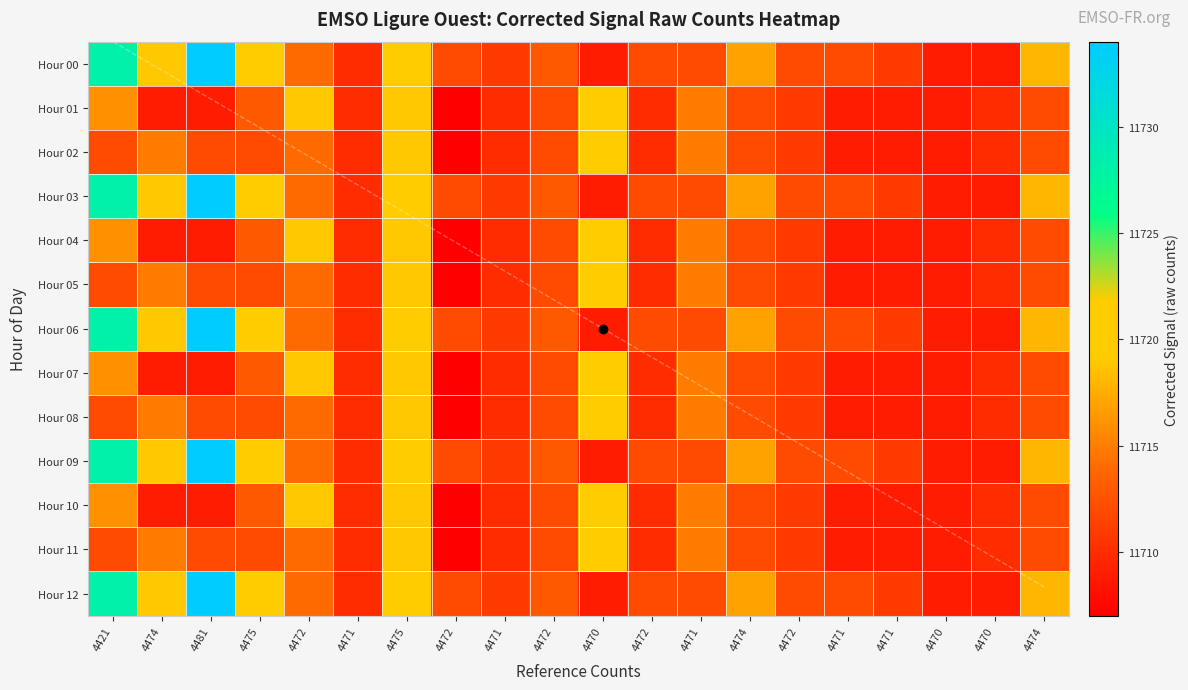

List the labels in order of Hour 09 value, largest first.

4481, 4421, 4475, 4475, 4474, 4474, 4474, 4472, 4472, 4472, 4472, 4471, 4472, 4471, 4471, 4471, 4471, 4470, 4470, 4470